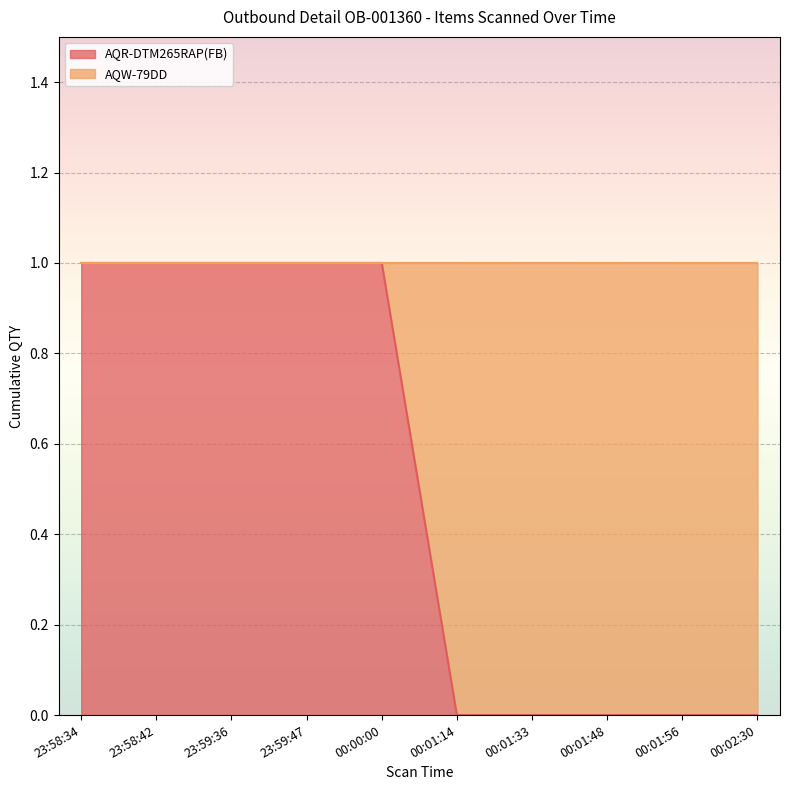

True or false: there are more than 2 points higher than both neighbors.

False